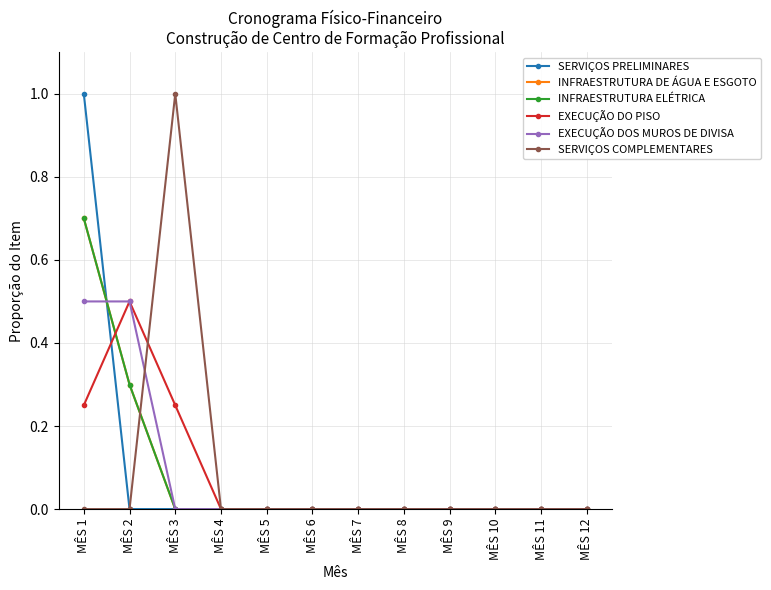

Is this an area chart (filled region under the line)?

No